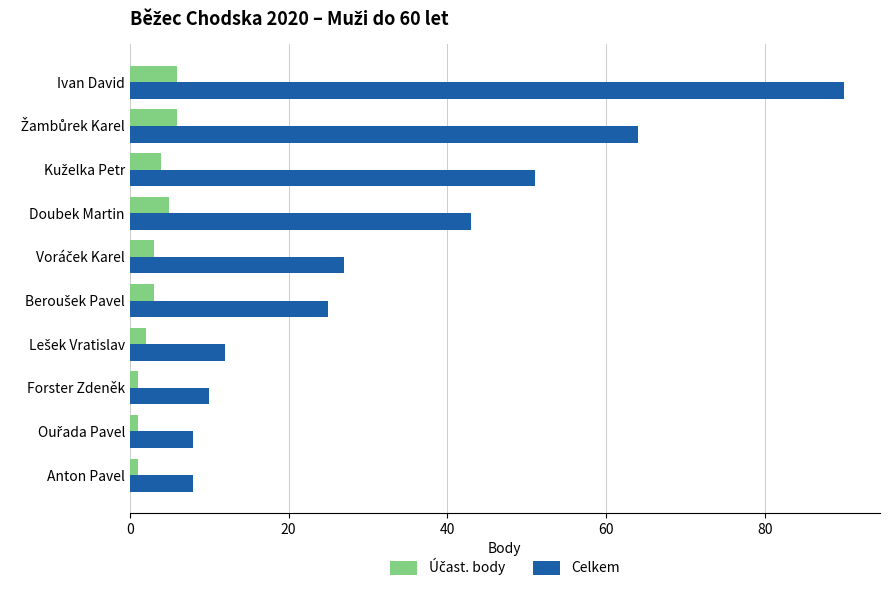

What is the difference between the highest and lowest values at Ivan David?

84